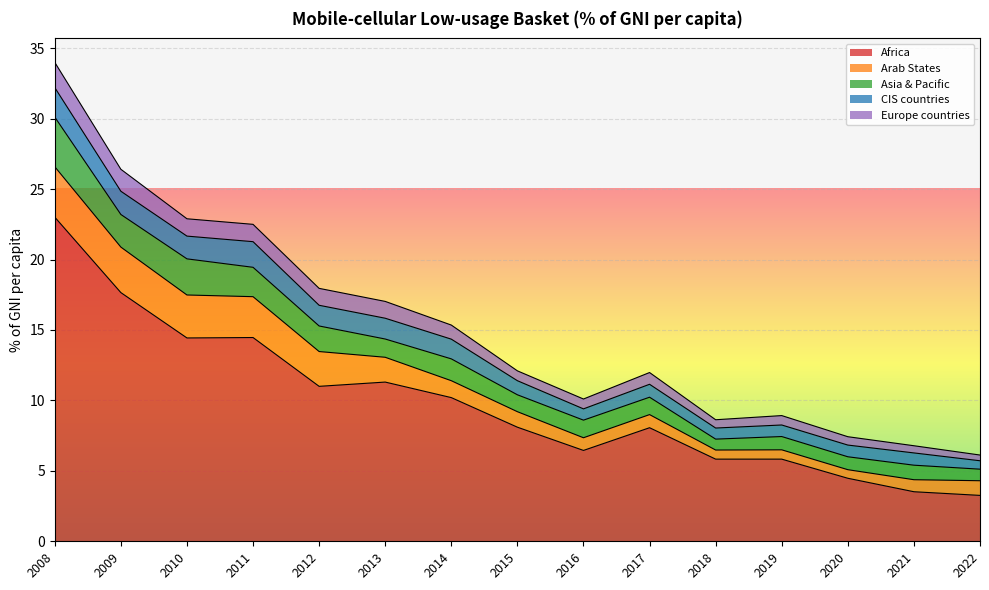

How many distinct data groups are displayed?

5